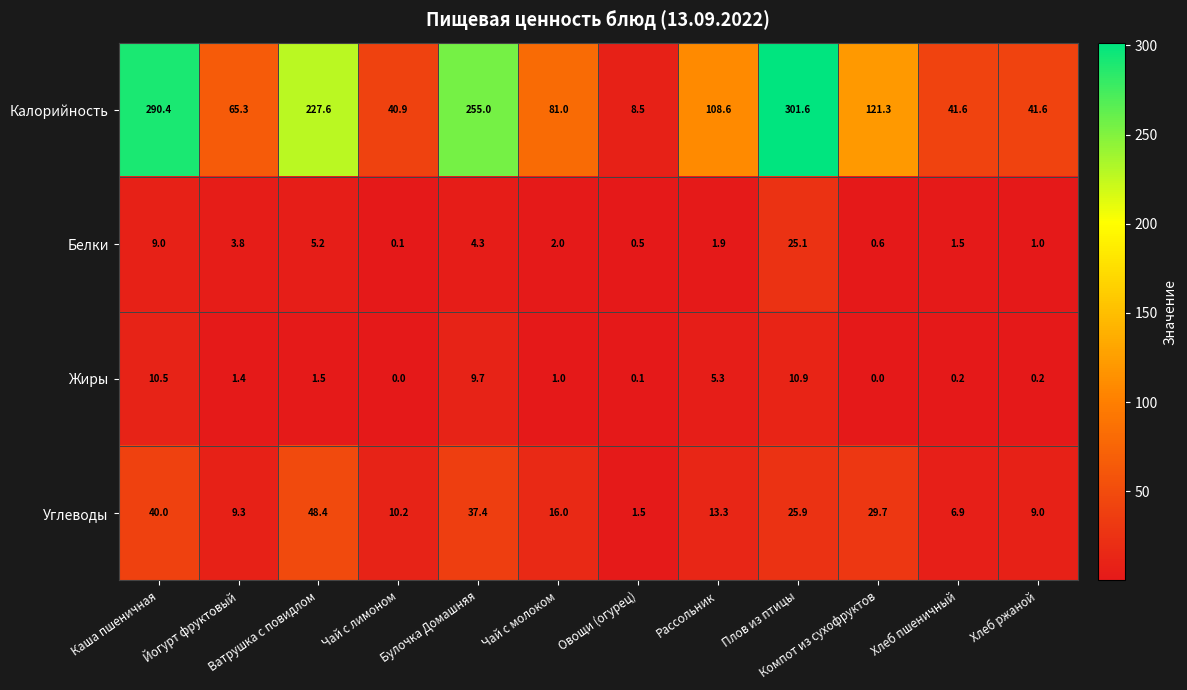

Where does the Углеводы series first go above 16?

Каша пшеничная